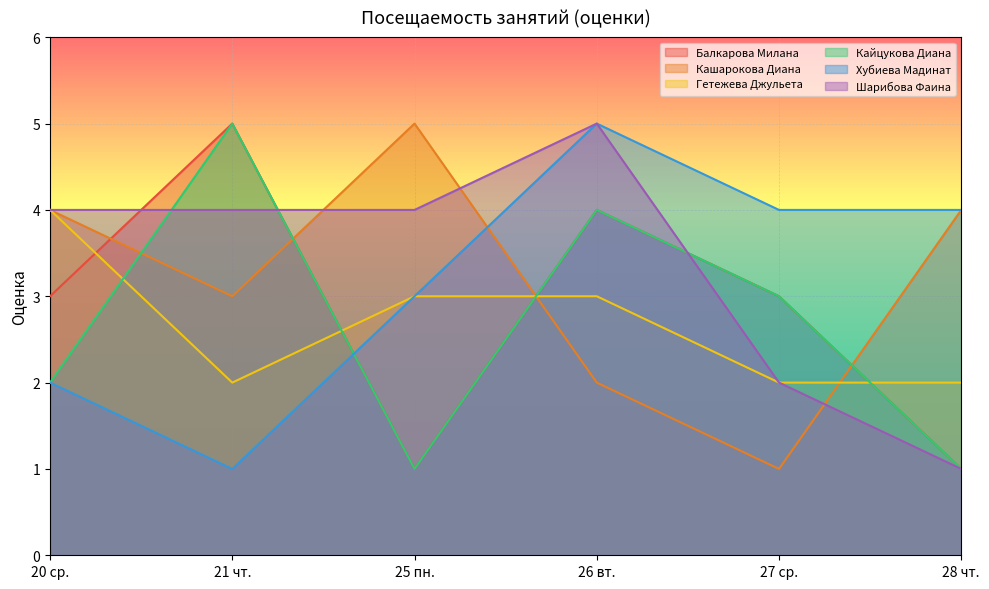

What is the difference between the highest and lowest values at 25 пн.?

4